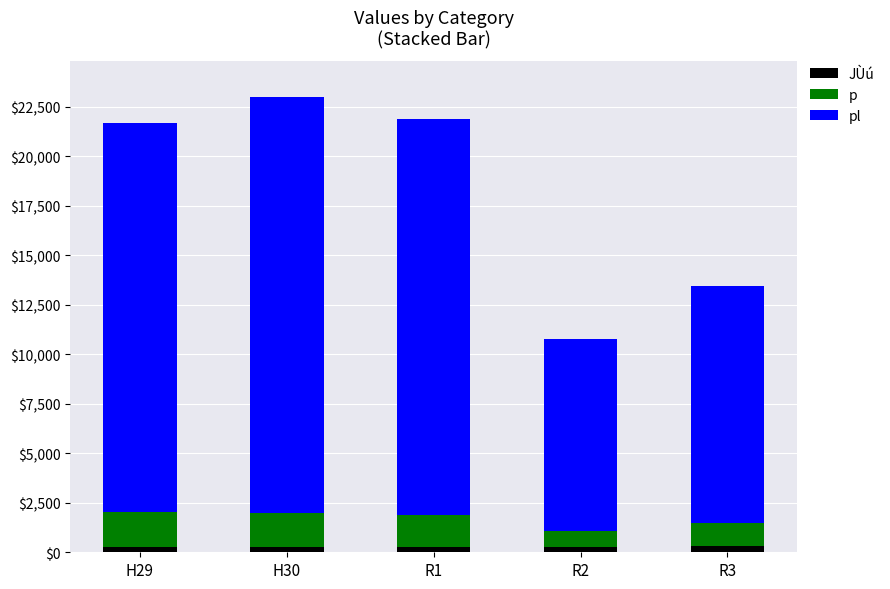

What is the sum of all JÙú values?

1392